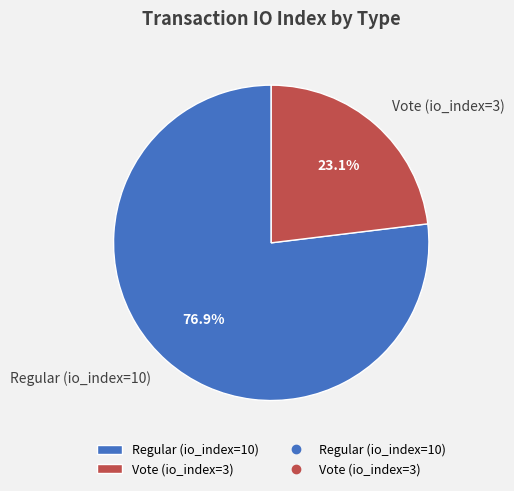

Rank the categories by value from lowest to highest.

Vote (io_index=3), Regular (io_index=10)